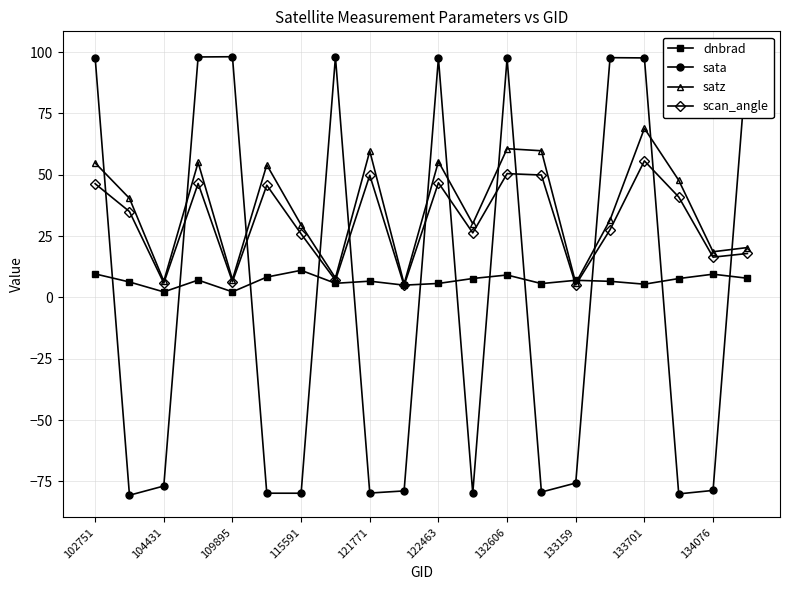

Is the value of dnbrad at 132606 greater than the value of satz at 133701?

No